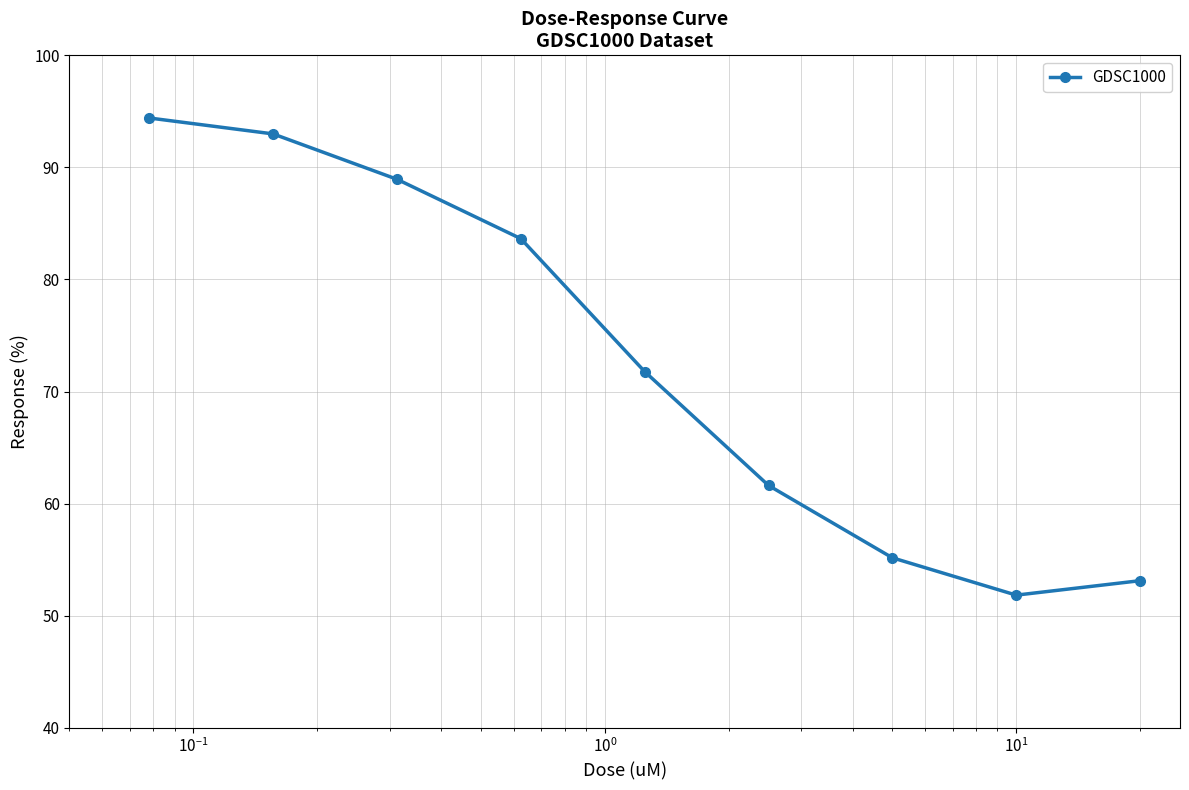

True or false: there are more than 2 points higher than both neighbors.

False